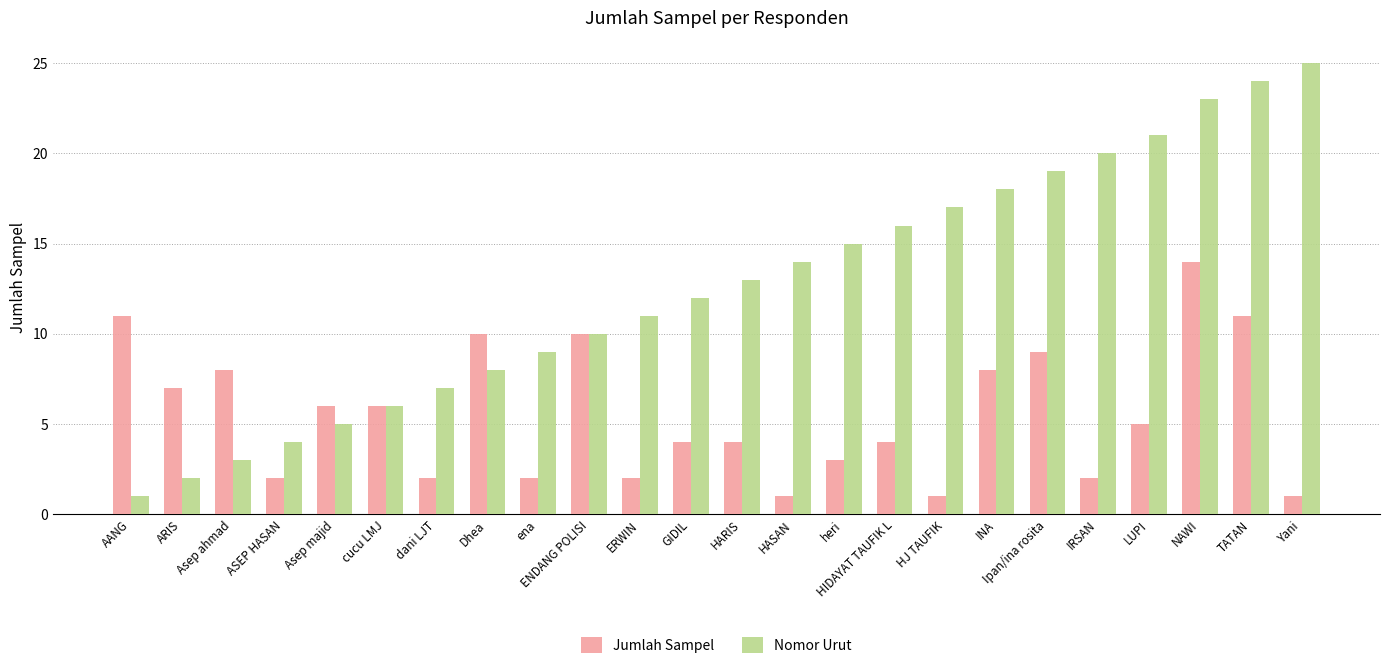

Is it true that Nomor Urut equals 31 at IRSAN?

False